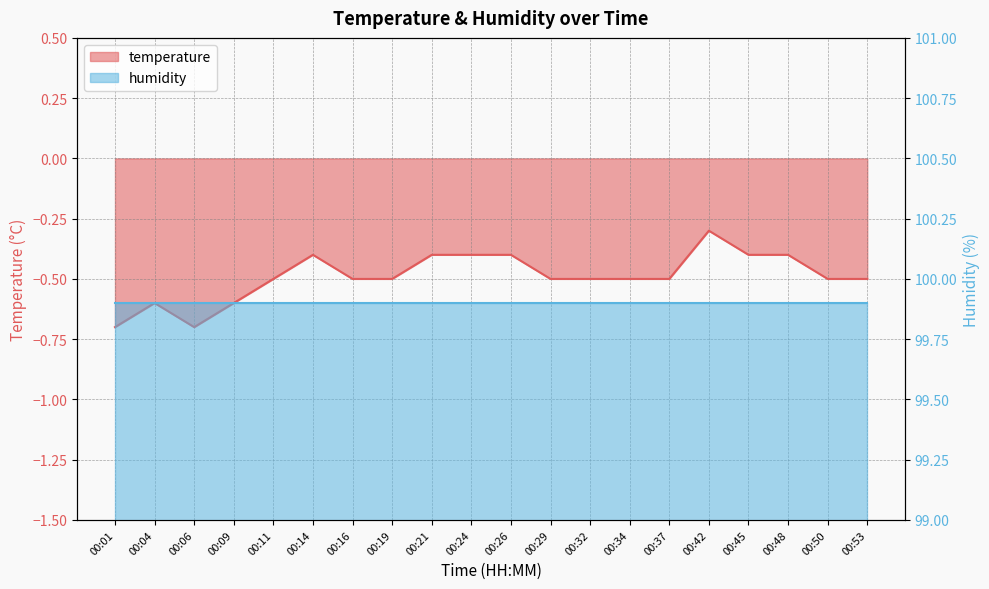

Rank the categories by value from lowest to highest.

00:01, 00:06, 00:04, 00:09, 00:11, 00:16, 00:19, 00:29, 00:32, 00:34, 00:37, 00:50, 00:53, 00:14, 00:21, 00:24, 00:26, 00:45, 00:48, 00:42